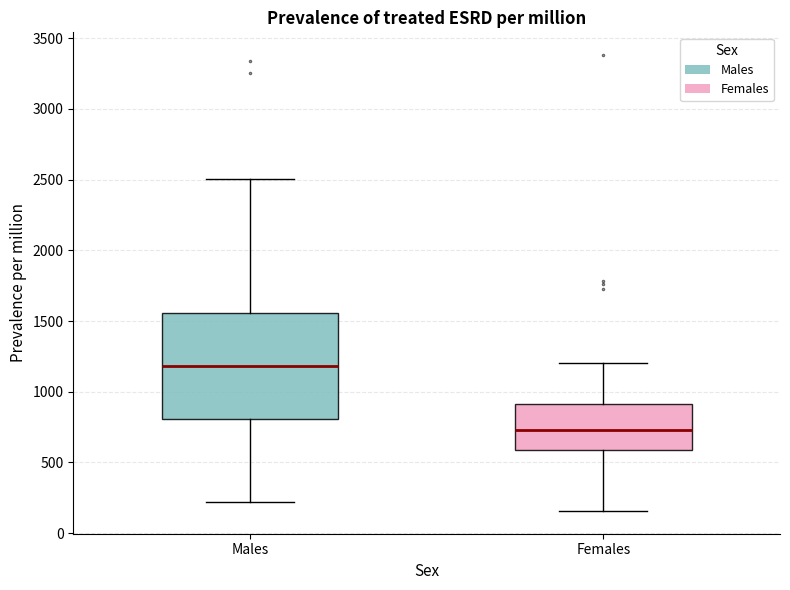

Reading left to right, read every box against the y-axis: the position of its median line, the range the box covers, and the ends of its whiskers. The values are not printed on the chart, so give them approximately, as read against the axis.

Males: median 1200, box 800 to 1550, whiskers 200 to 2500
Females: median 750, box 600 to 900, whiskers 150 to 1200